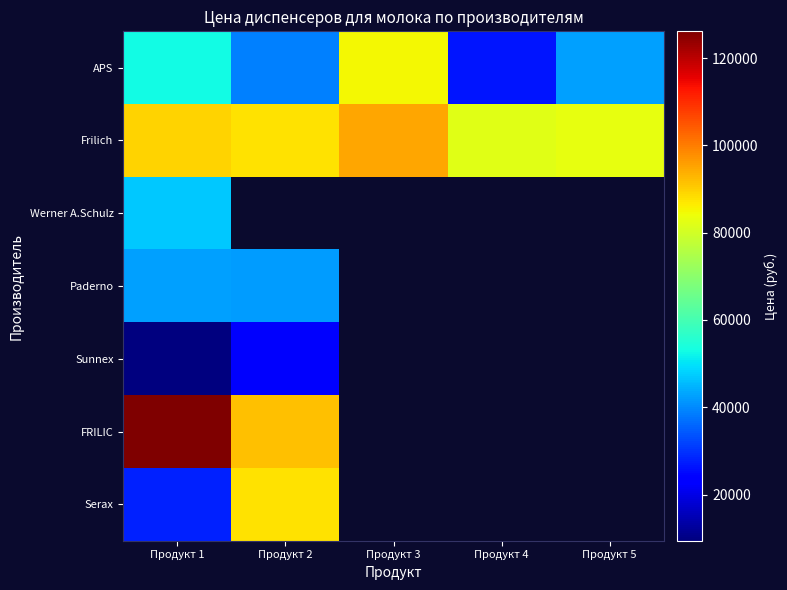

List the labels in order of Werner A.Schulz value, largest first.

Продукт 1, Продукт 2, Продукт 3, Продукт 4, Продукт 5